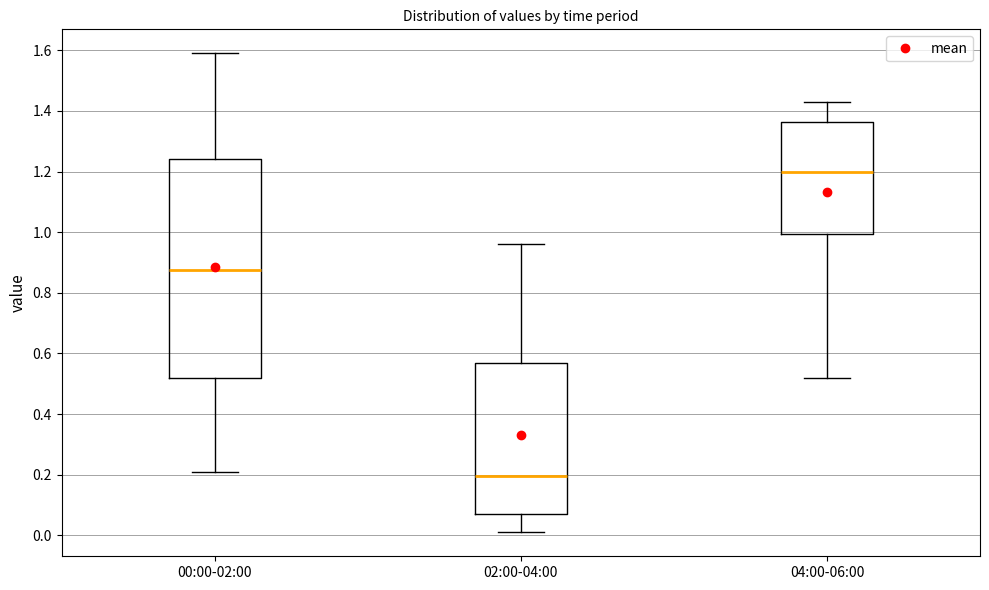

Where is the upper edge of the box for 04:00-06:00 on the y-axis? The values are not printed on the chart, so give them approximately, as read against the axis.

1.36